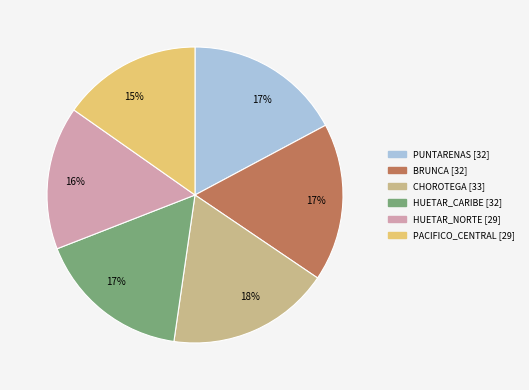

Which slice is the largest?

CHOROTEGA